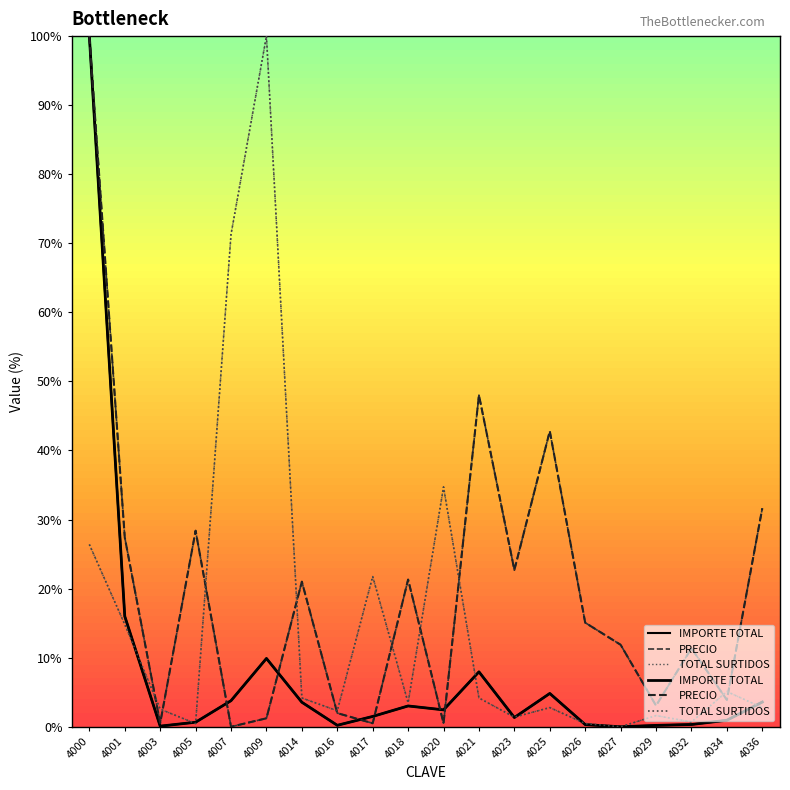

How many series are shown in this chart?

3